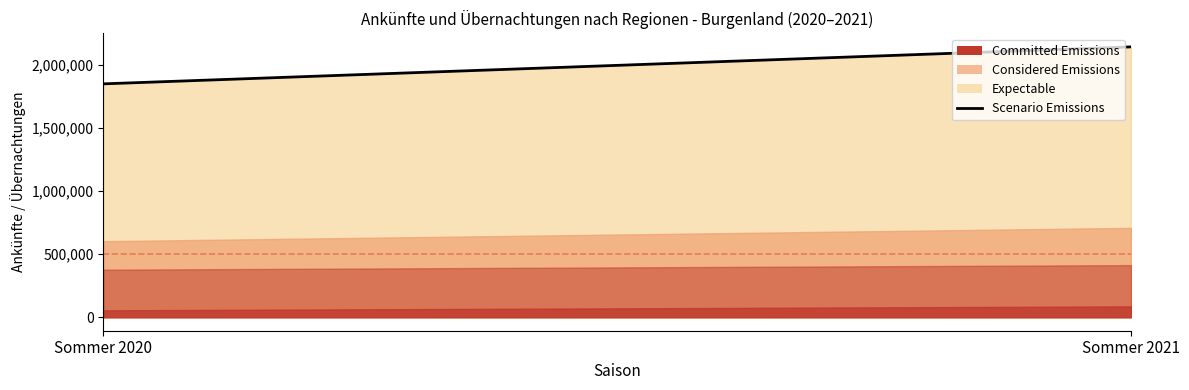

Reading left to right, extract all data points from this chart.

1847333	2140196